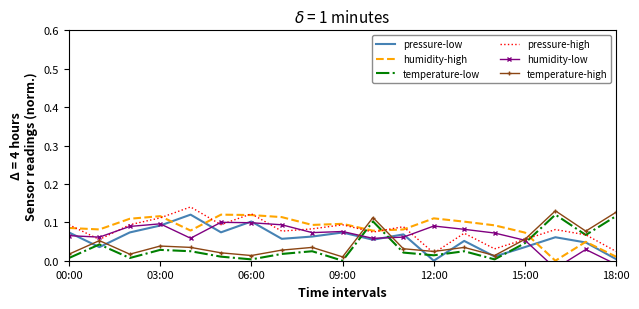

Rank the series by their maximum value, from lowest to highest.

humidity-low, pressure-low, humidity-high, temperature-low, temperature-high, pressure-high